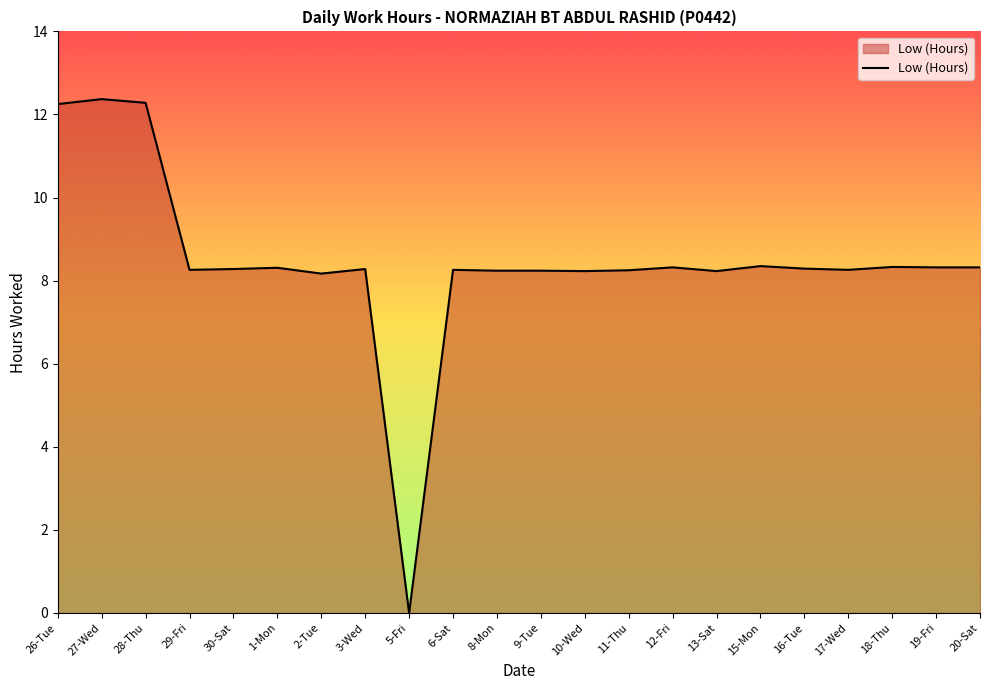

How many values are below 8?

1